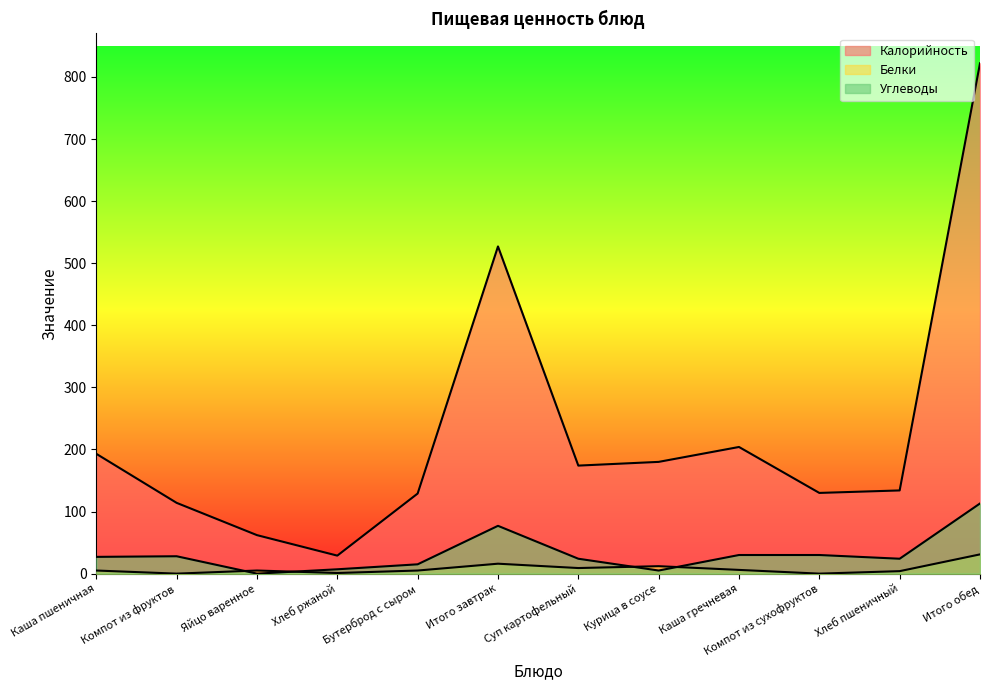

At which label does Калорийность reach its peak?

Итого обед